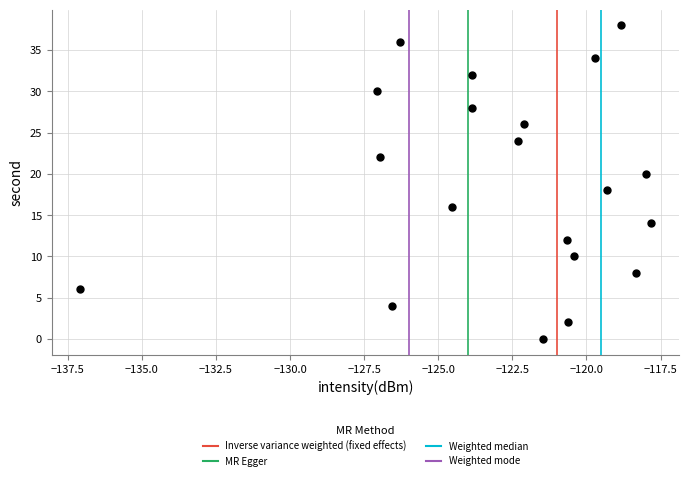

What is the range of Y values (max minus min)?

38